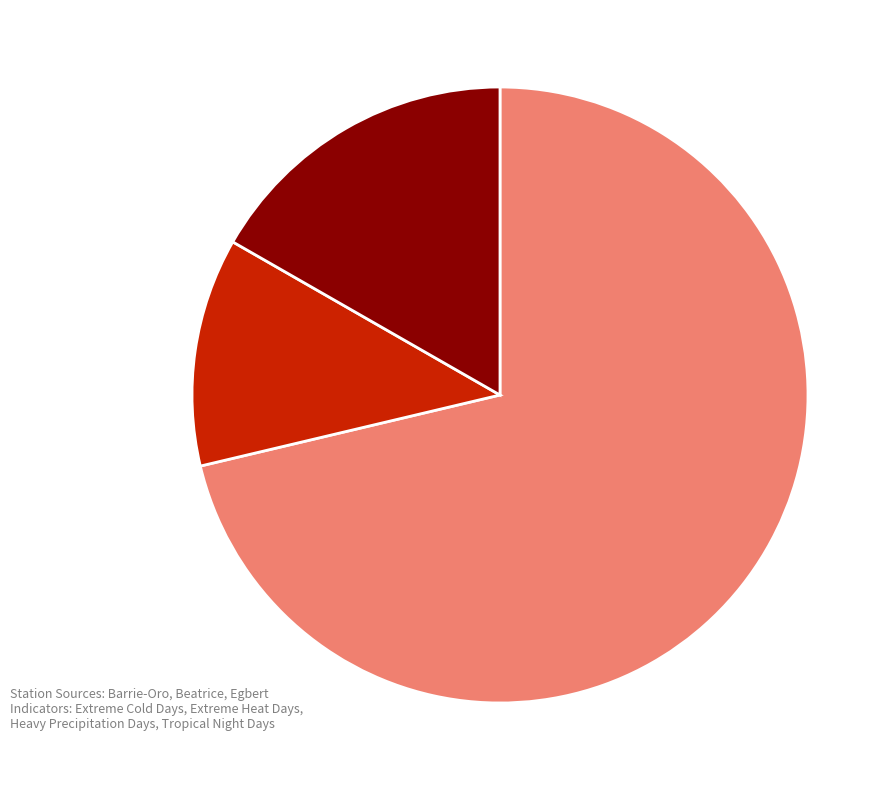

Count the number of slices in the pie.

3